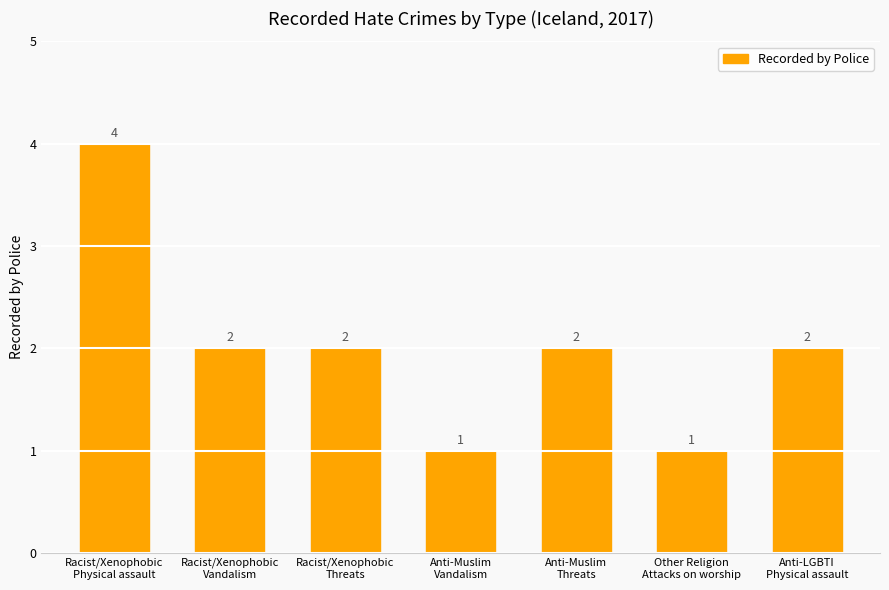

What is the value of the 6th bar from the left?

1